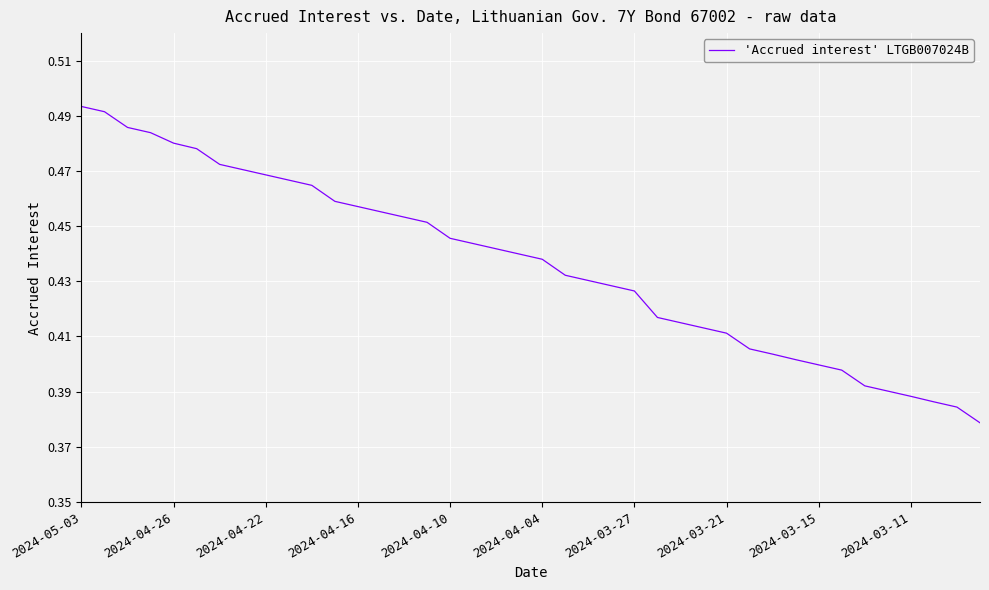

How many lines are shown in the chart?

1